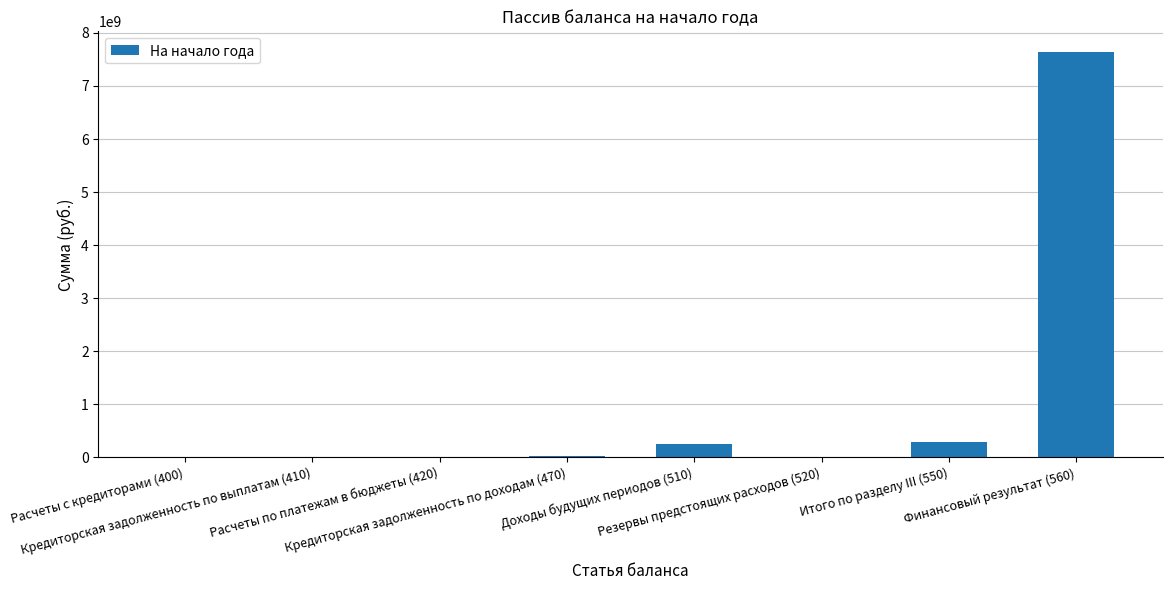

Between Резервы предстоящих расходов (520) and Доходы будущих периодов (510), which is larger?

Доходы будущих периодов (510)